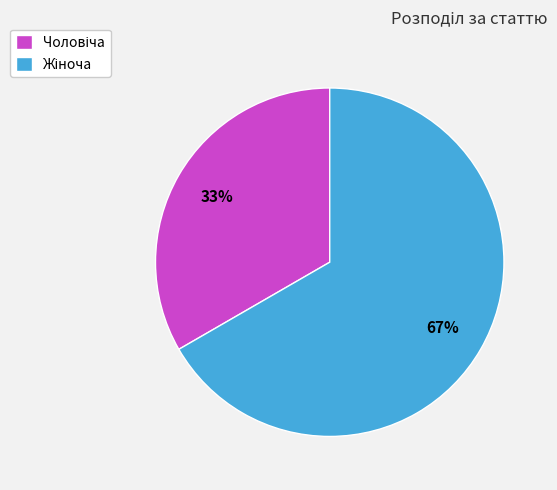

To the nearest percent, what is the average slice percentage?

50%